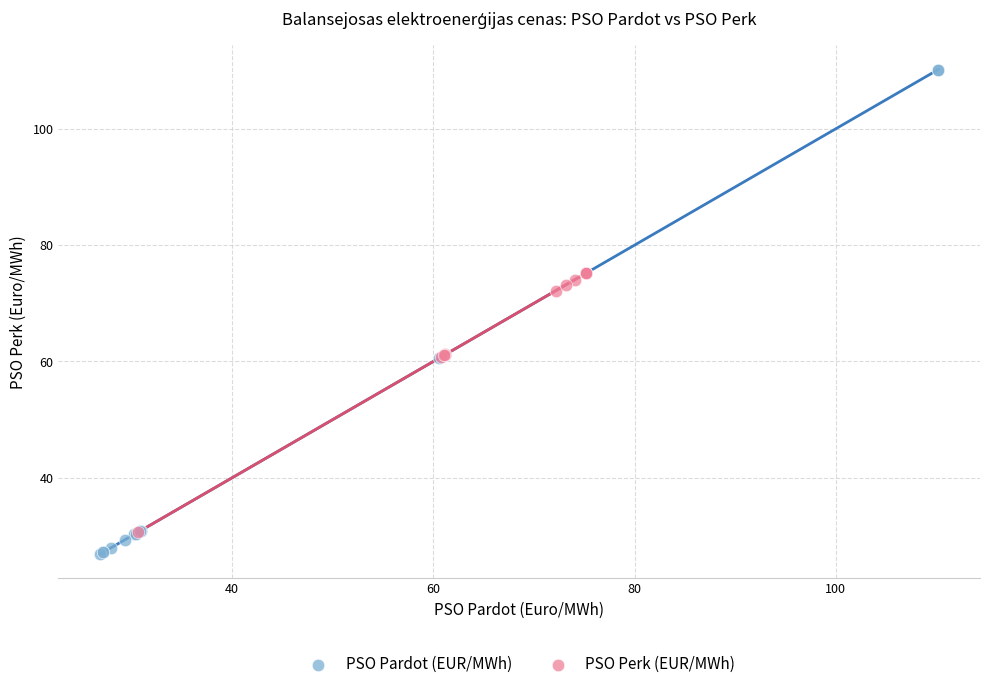

Which series contains the highest Y value?

PSO Pardot (EUR/MWh)